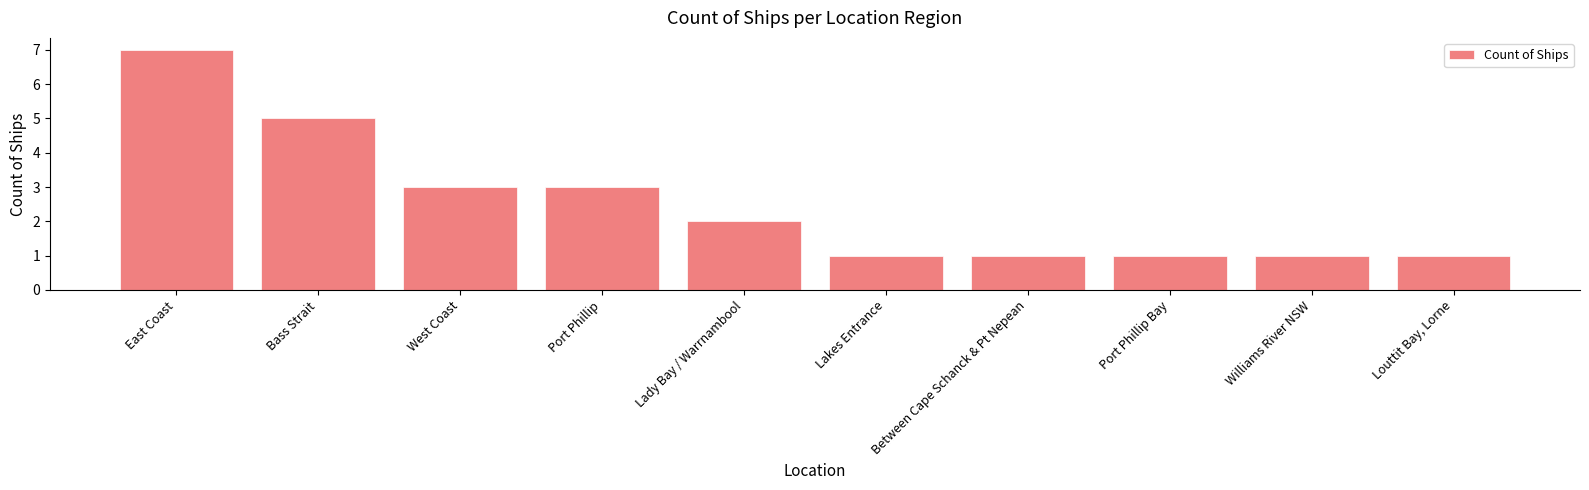

What is the smallest value displayed?

1